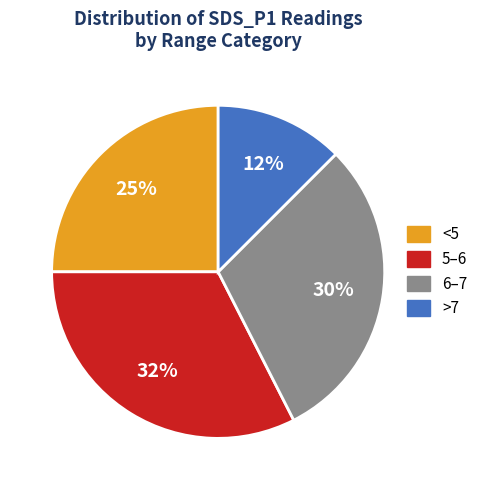

Is there a majority slice in this chart?

No